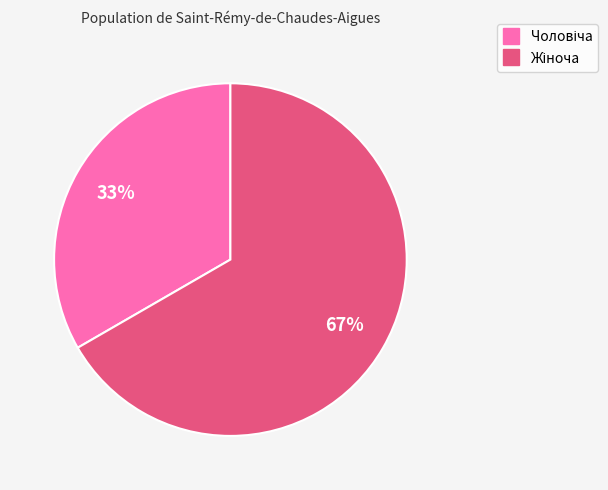

Is there any slice that represents more than half of the pie?

Yes